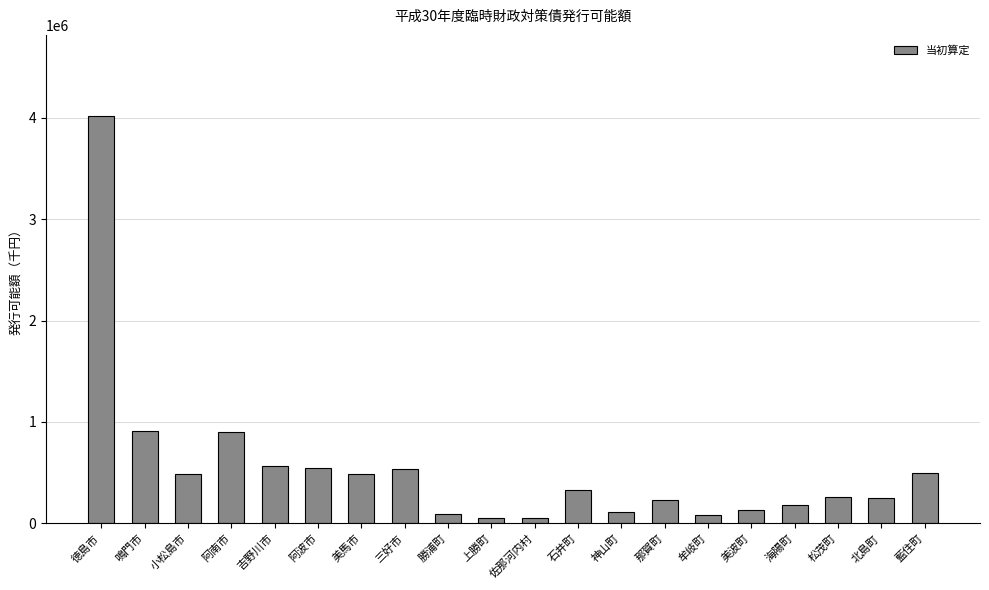

The chart shows a value of 895332 at 吉野川市. True or false?

False